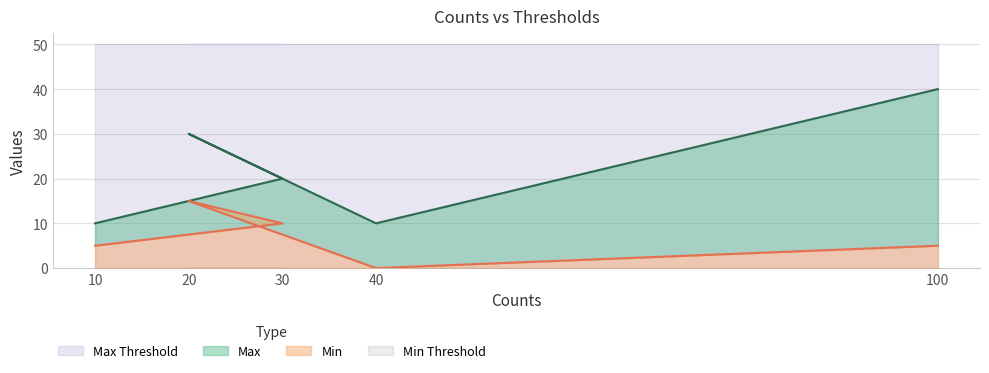

Read the Max value at 30.

20